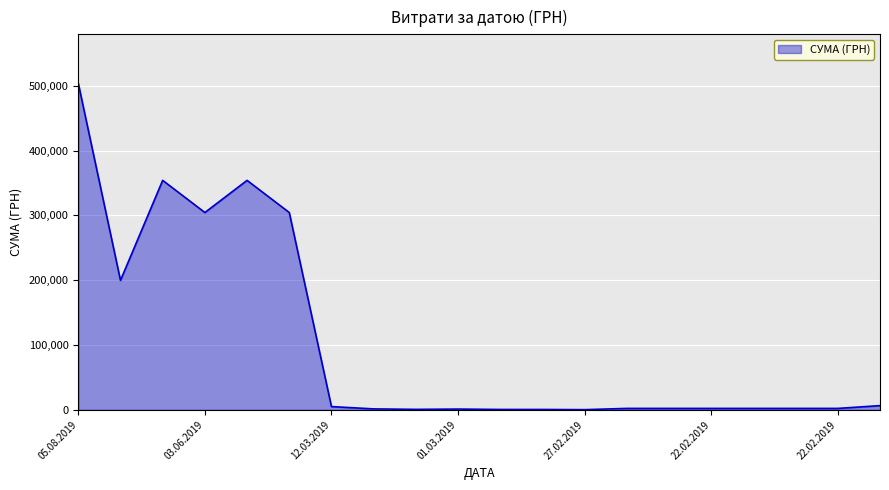

What is the difference between the maximum and minimum values?

503487.3